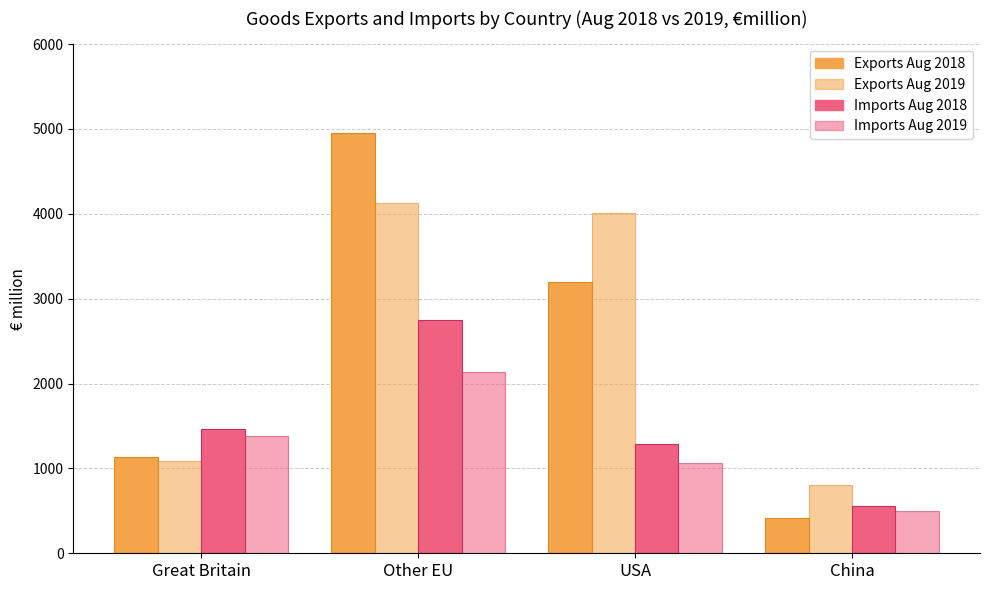

How many categories are shown in the chart?

4